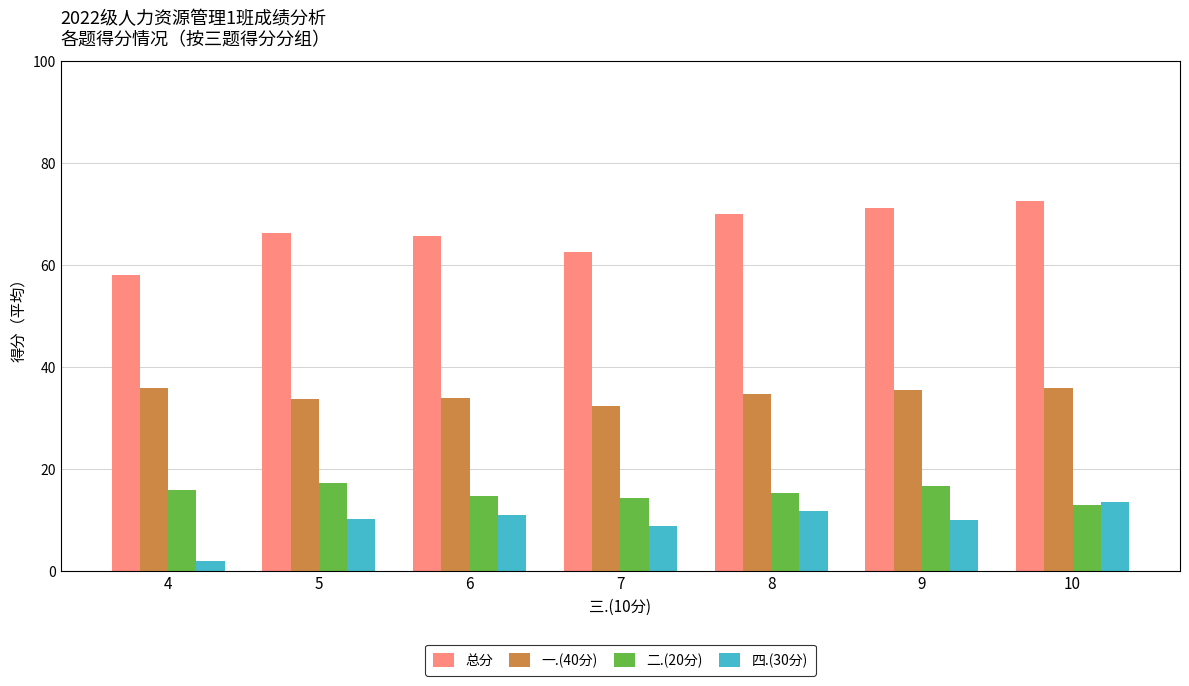

What is the approximate value of 四.(30分) at 6?

11.0